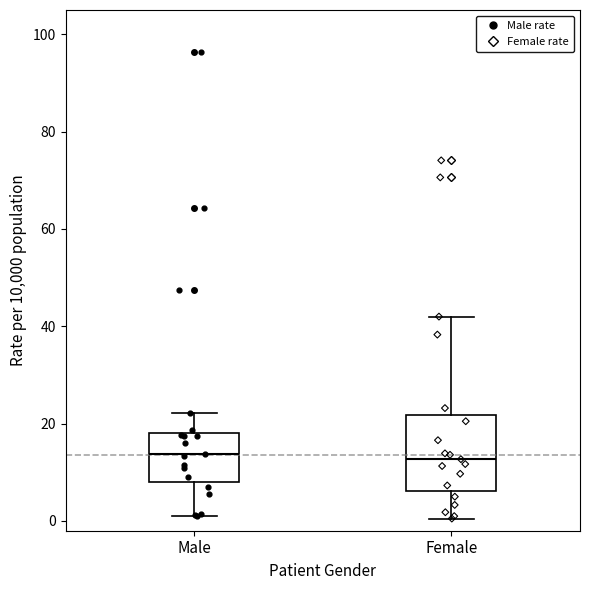

Where does the lower whisker of the box for Male end on the y-axis? The values are not printed on the chart, so give them approximately, as read against the axis.

2